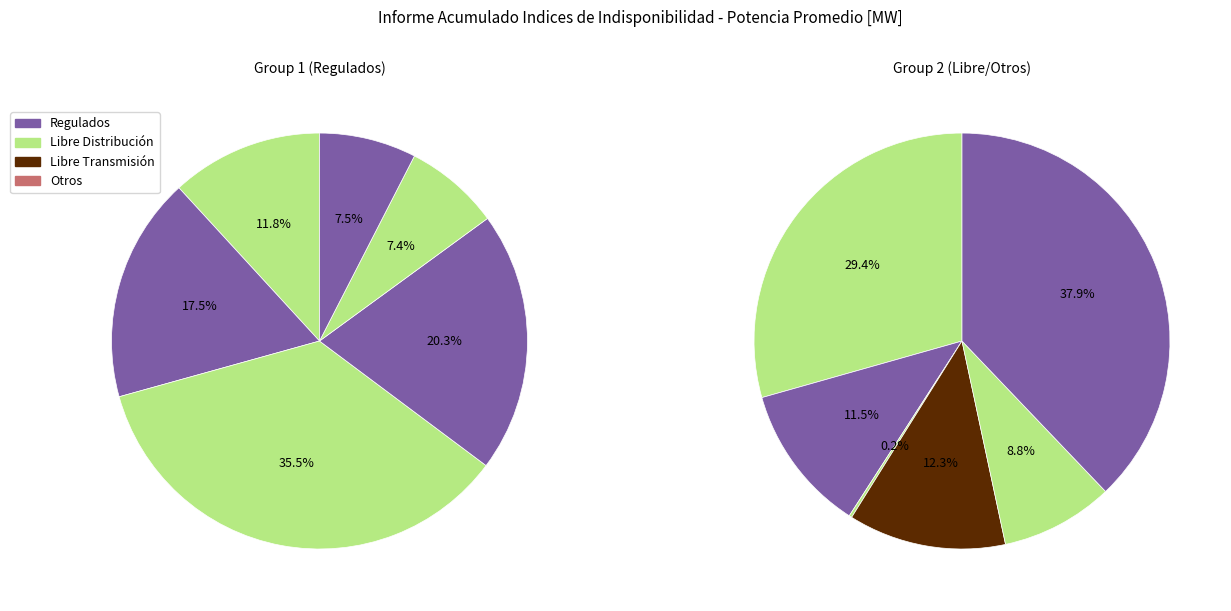

Is it true that BA S/E SAN VICENTE DE TAGUA TAGUA 15KV is 23% of the pie?

False